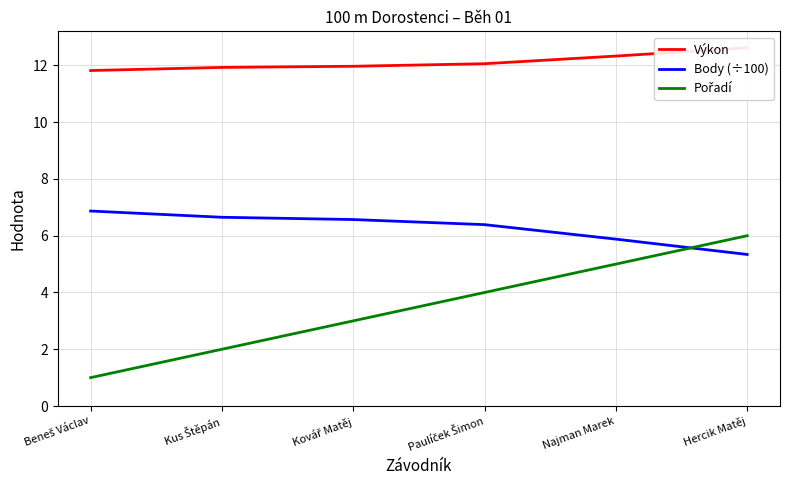

The value of Pořadí at Paulíček Šimon is 4.0. True or false?

True